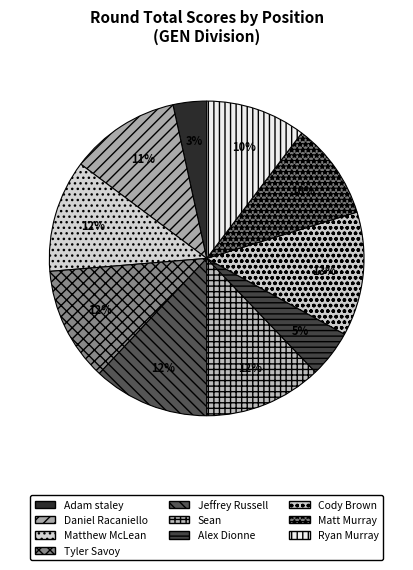

Count the number of slices in the pie.

10